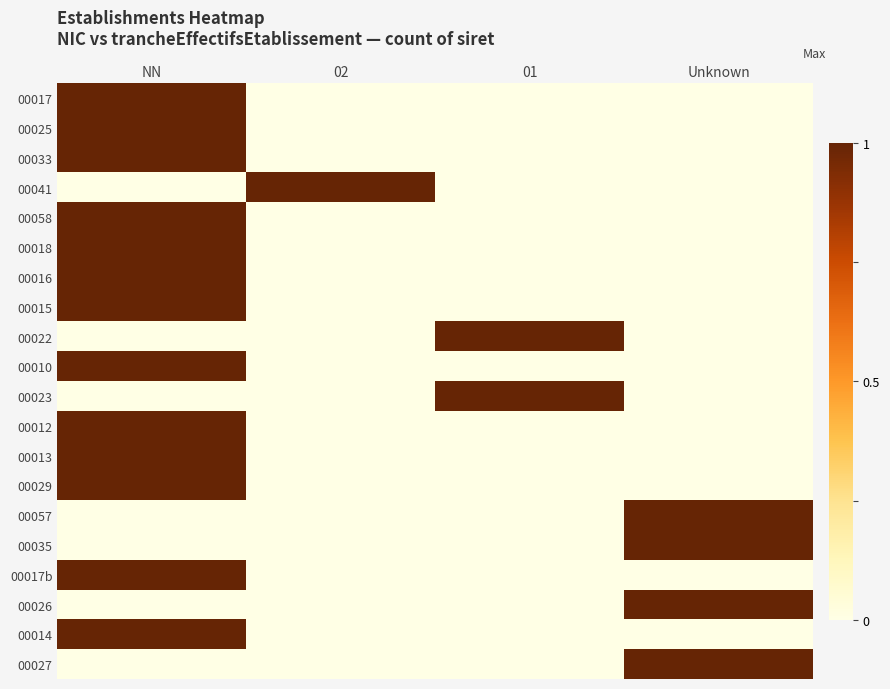

What is the difference between the highest and lowest values at Unknown?

1